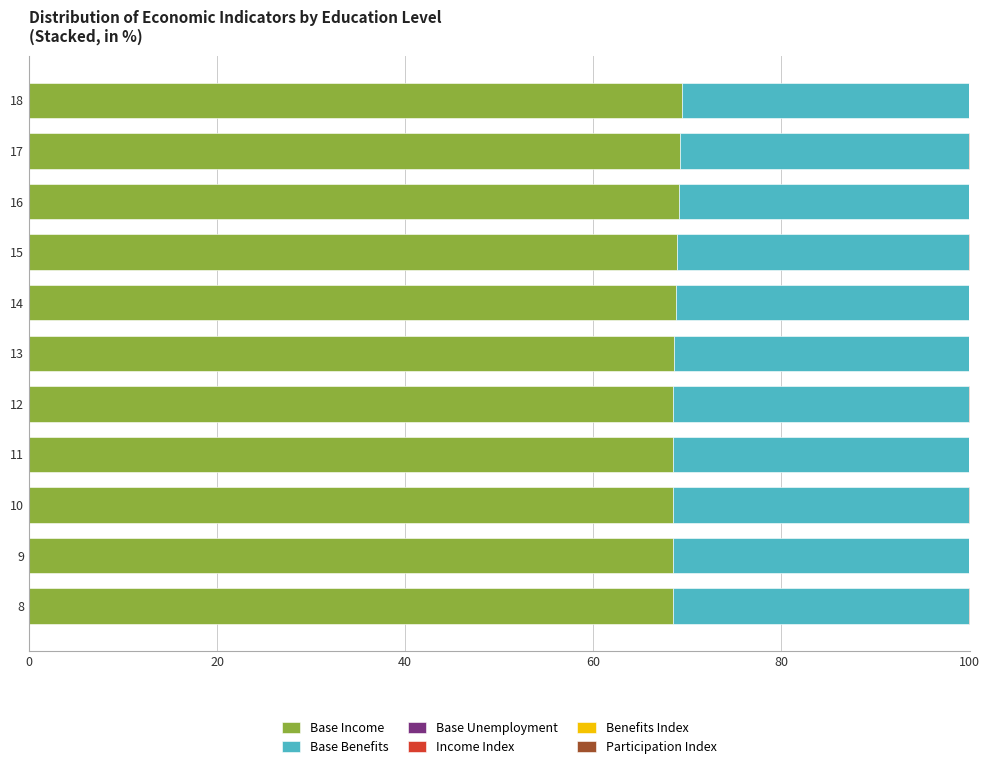

What is the maximum value for Base Income?

69.4